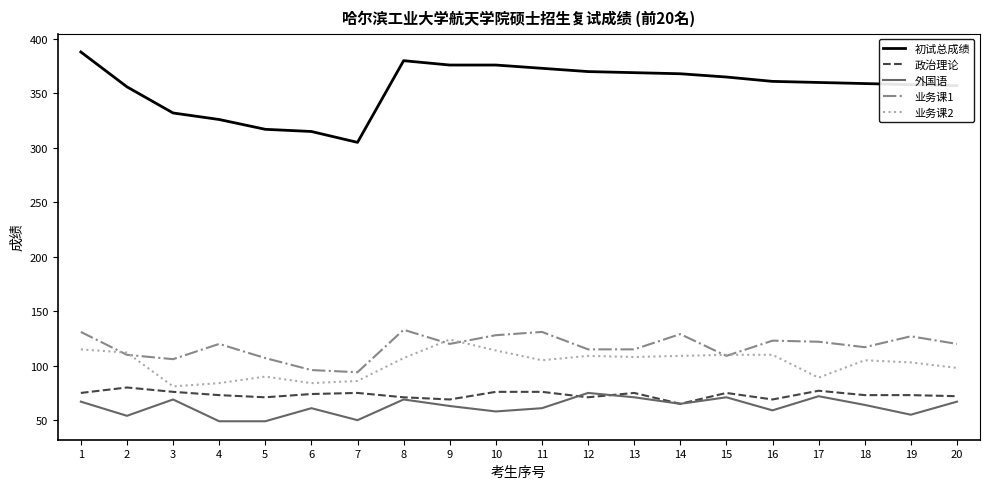

At which label does 政治理论 reach its minimum?

14